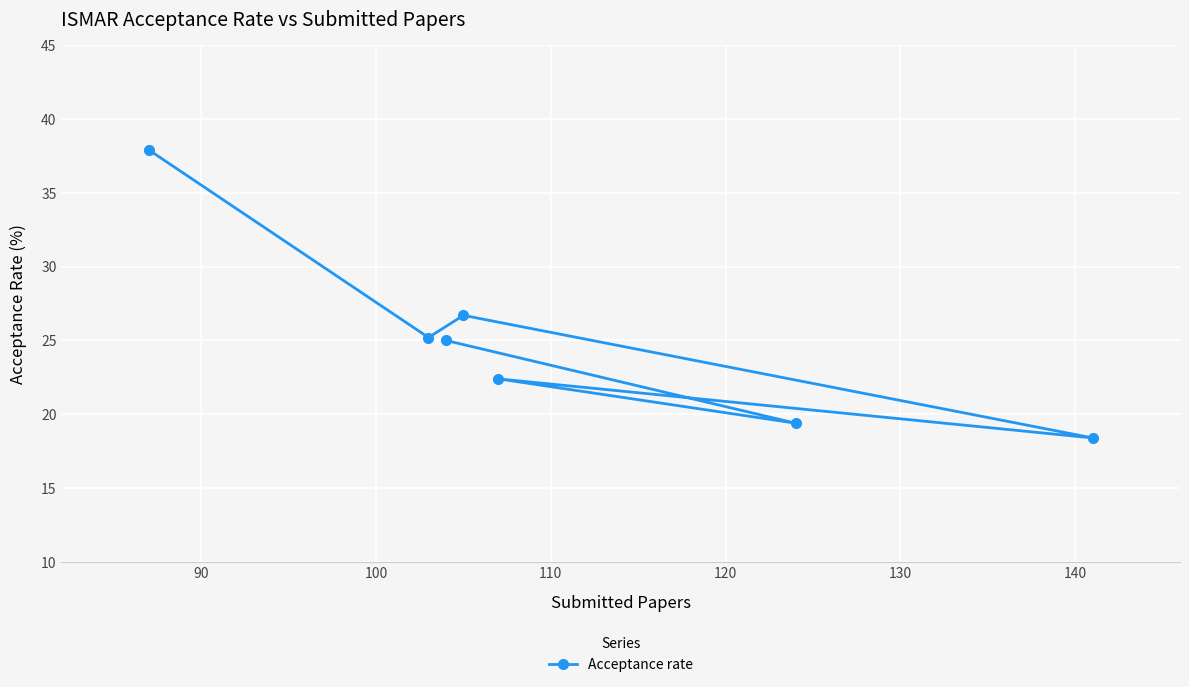

True or false: the data shows 37.0 at 130.

False